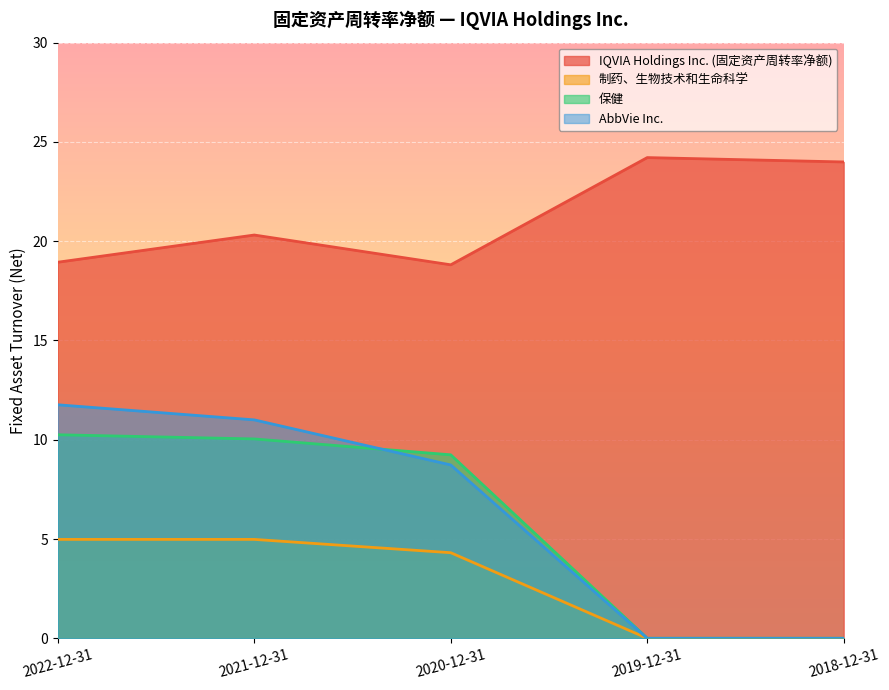

The value of IQVIA Holdings Inc. (固定资产周转率净额) at 2022-12-31 is 30.5. True or false?

False